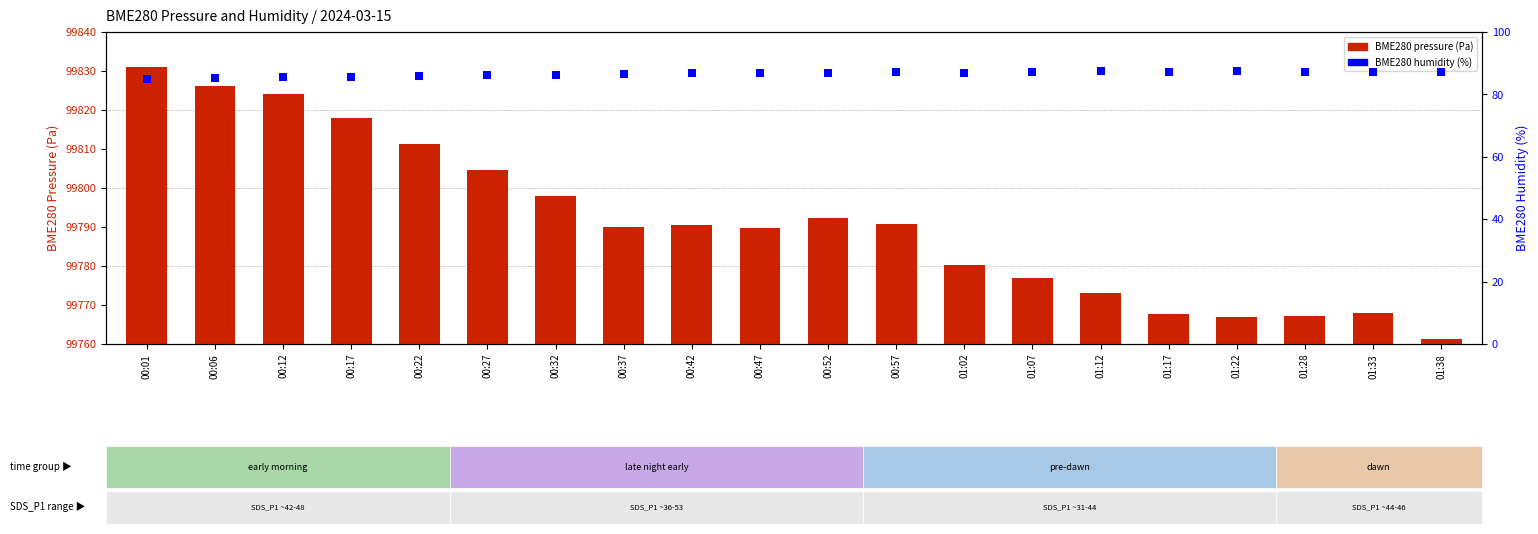

Which series contains the lowest Y value?

BME280 humidity (%)